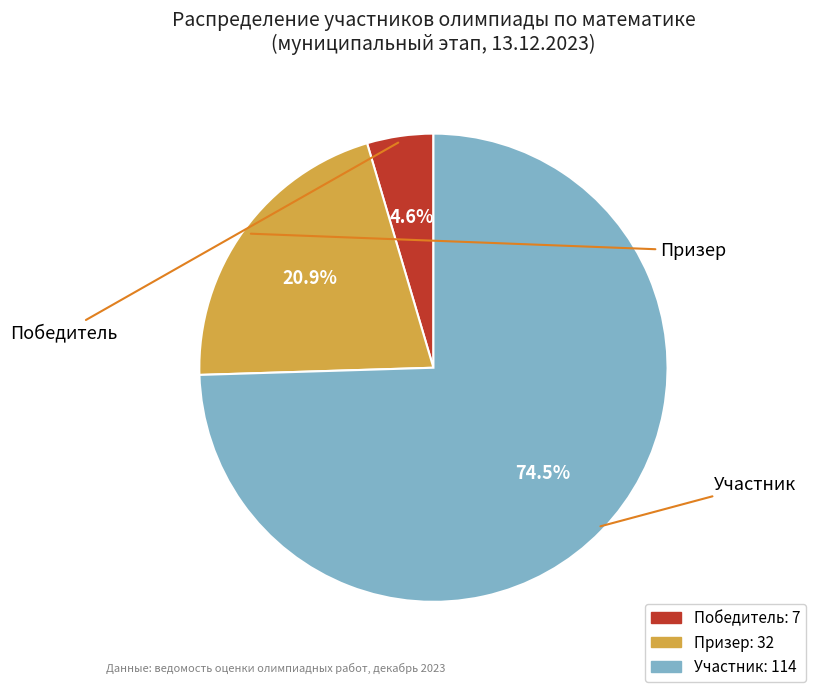

Count the number of slices in the pie.

3